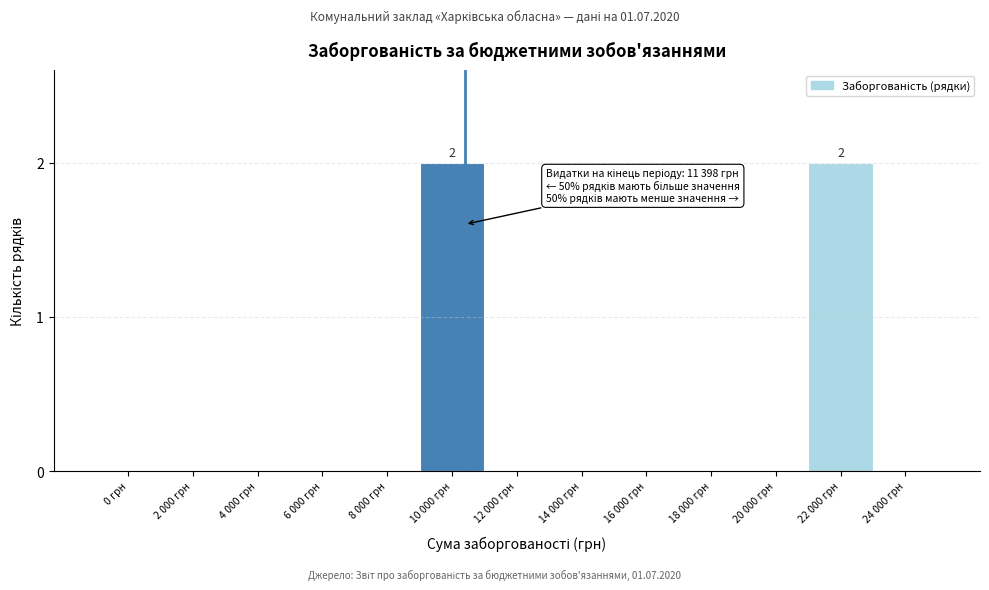

Reading right to left, what are all the values shown in this chart?

24 000 грн=0	22 000 грн=2	20 000 грн=0	18 000 грн=0	16 000 грн=0	14 000 грн=0	12 000 грн=0	10 000 грн=2	8 000 грн=0	6 000 грн=0	4 000 грн=0	2 000 грн=0	0 грн=0